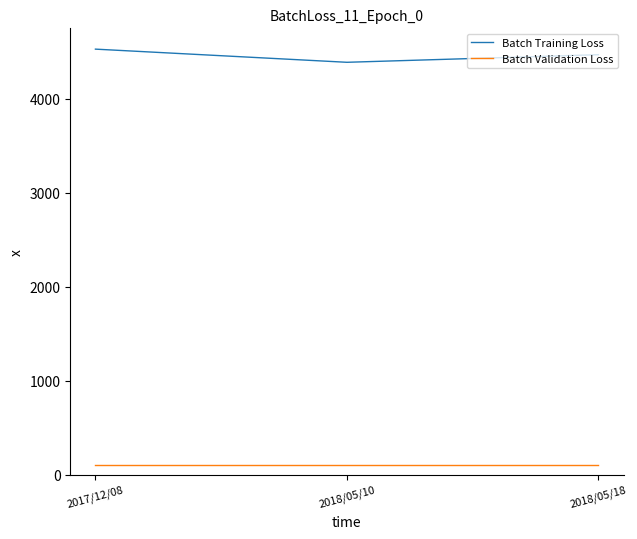

What is the greatest value displayed?

4527